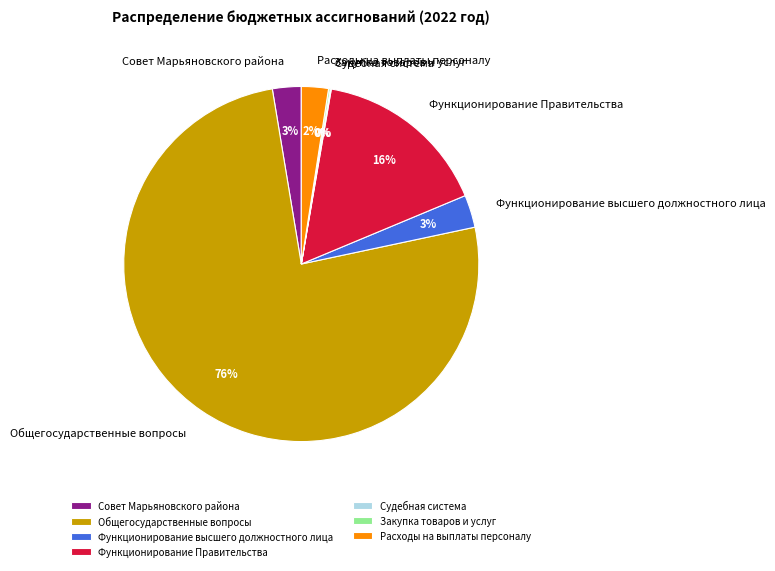

Is it true that Расходы на выплаты персоналу is 13% of the pie?

False